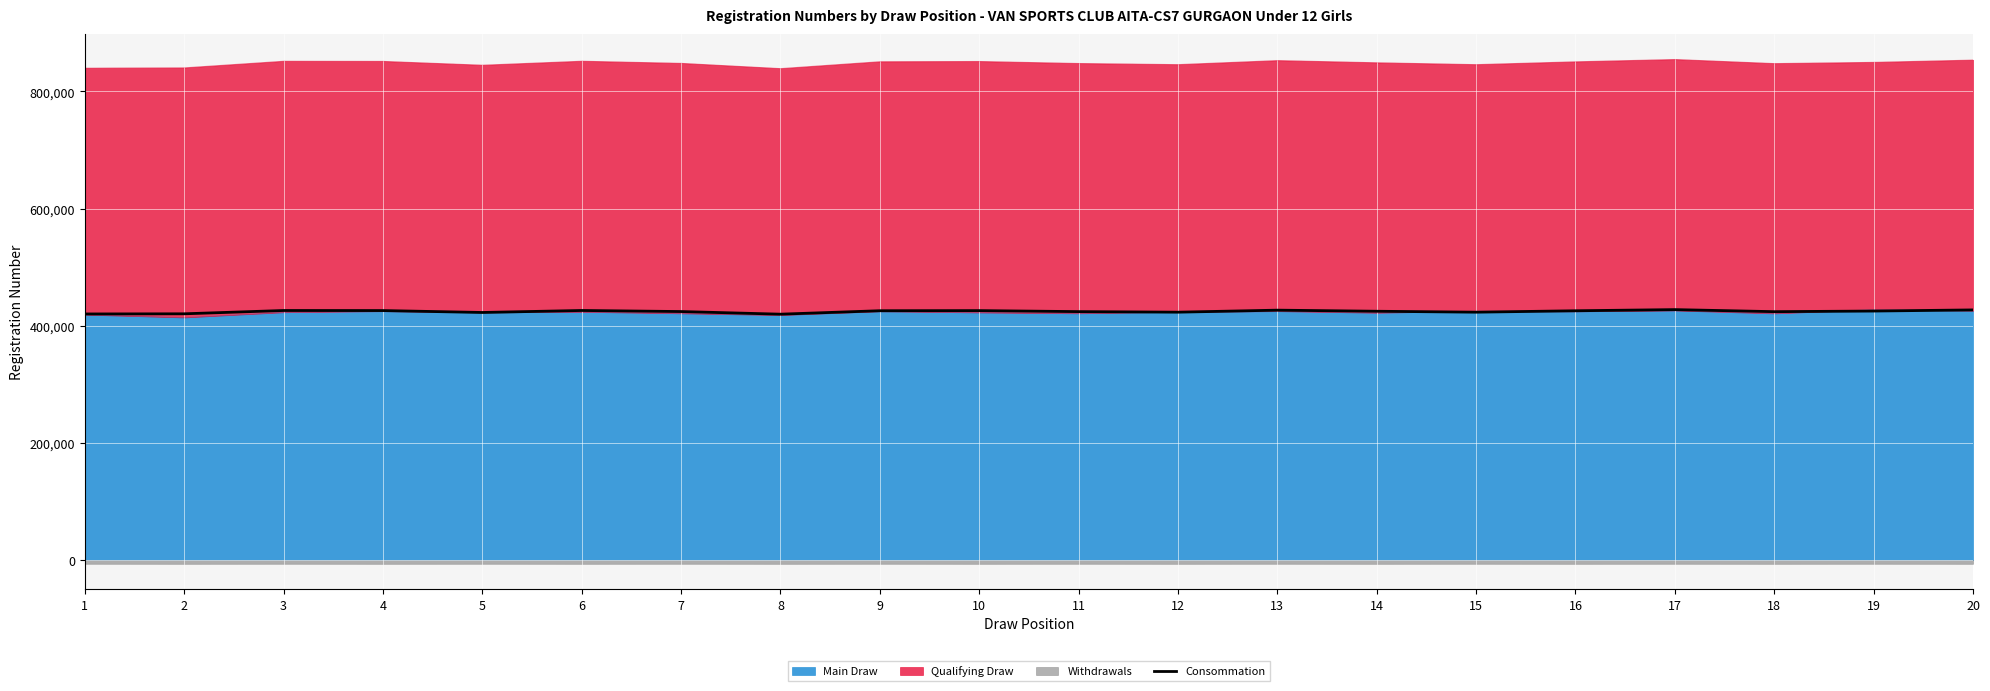

At which label is the value closest to 423616?

18